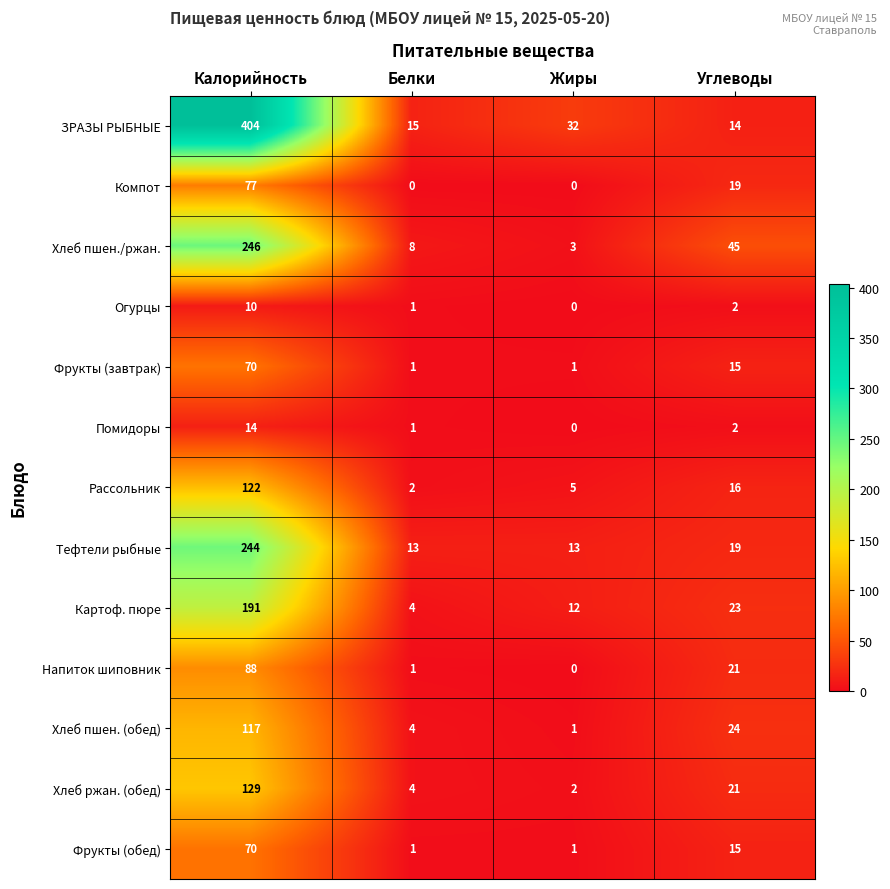

Where does the Компот series first go above 19?

Калорийность